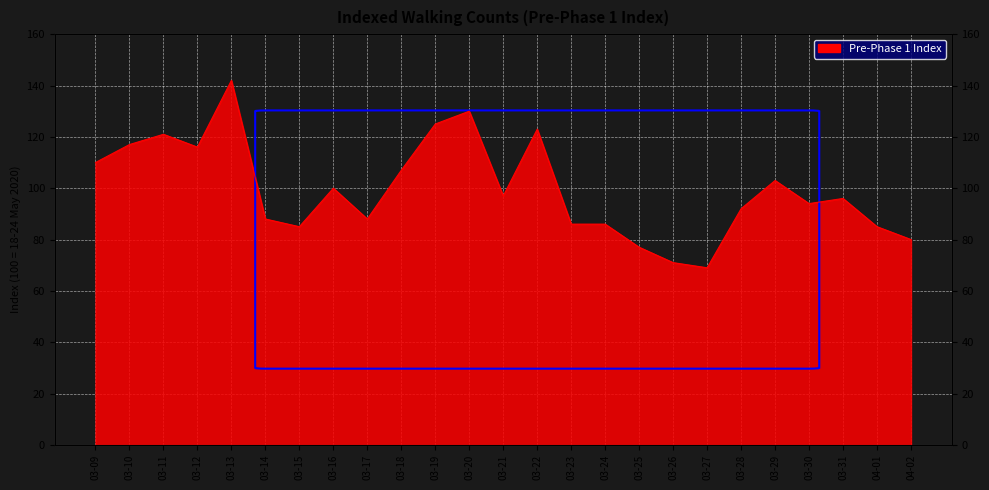

At which category does the chart reach its minimum across all series?

03-27